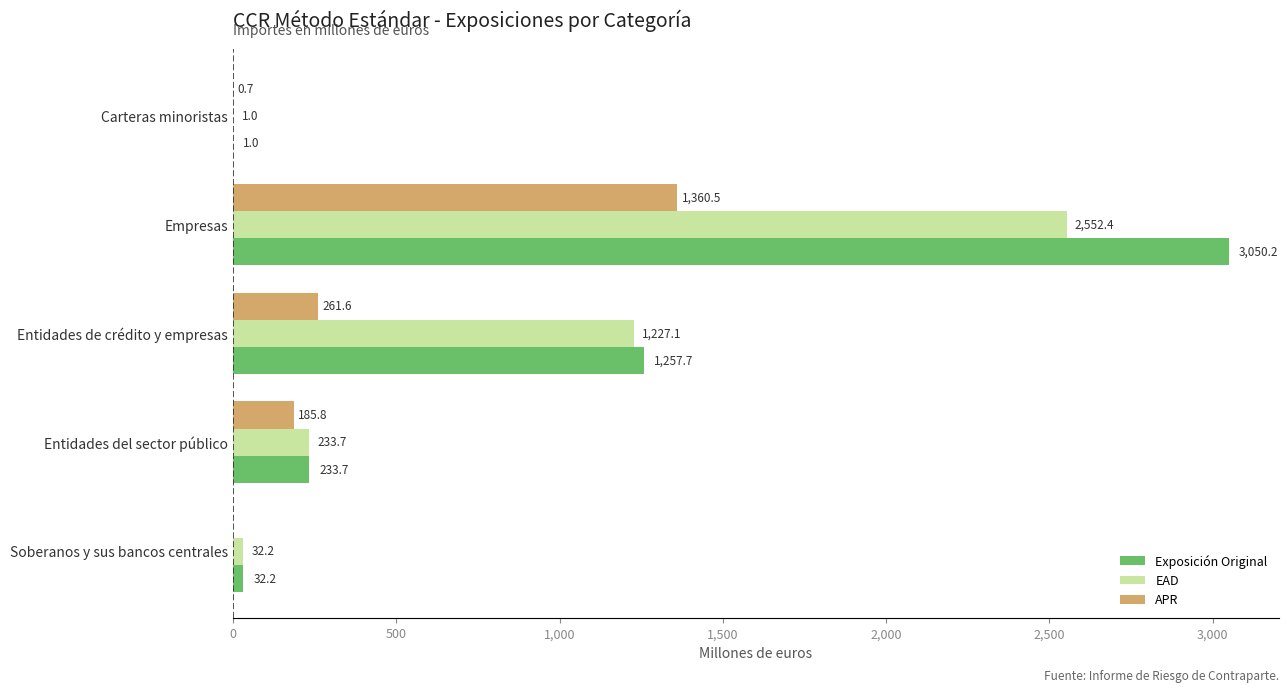

Count the number of data series in this chart.

3